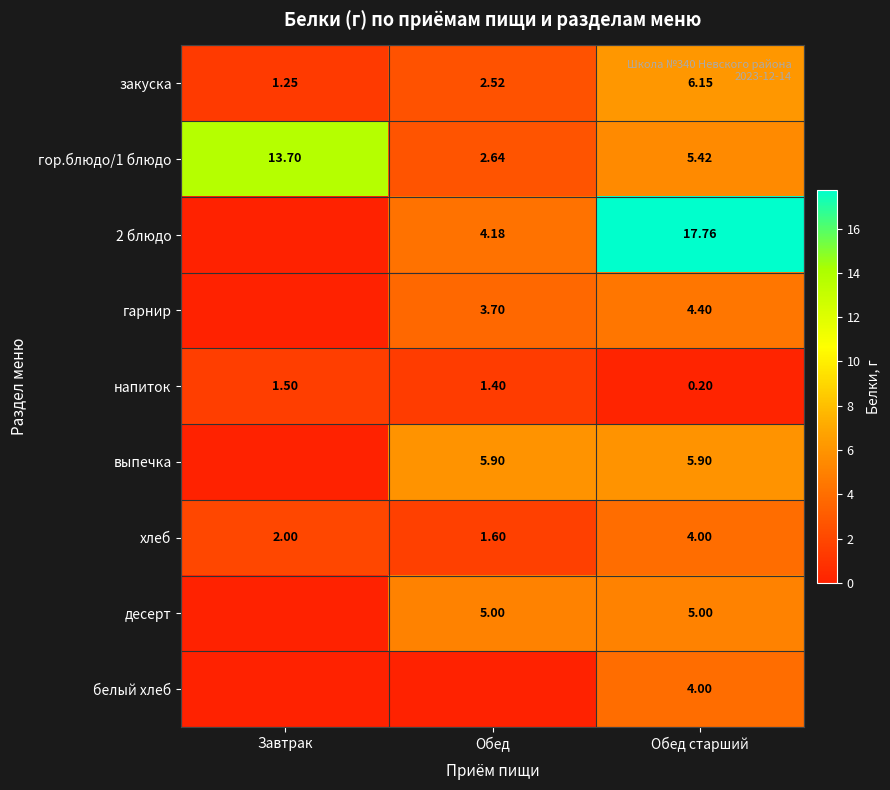

Which category has the highest value in the гор.блюдо/1 блюдо series?

Завтрак